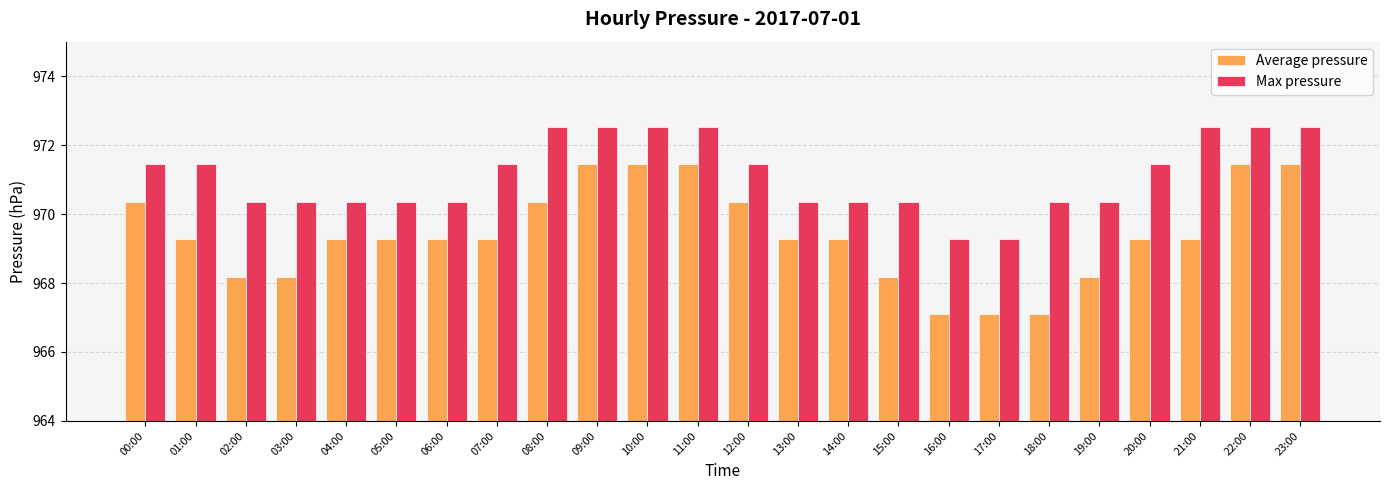

Reading left to right, extract all data points from this chart.

Average pressure: 970.4	969.3	968.2	968.2	969.3	969.3	969.3	969.3	970.4	971.4	971.4	971.4	970.4	969.3	969.3	968.2	967.1	967.1	967.1	968.2	969.3	969.3	971.4	971.4
Max pressure: 971.4	971.4	970.4	970.4	970.4	970.4	970.4	971.4	972.5	972.5	972.5	972.5	971.4	970.4	970.4	970.4	969.3	969.3	970.4	970.4	971.4	972.5	972.5	972.5